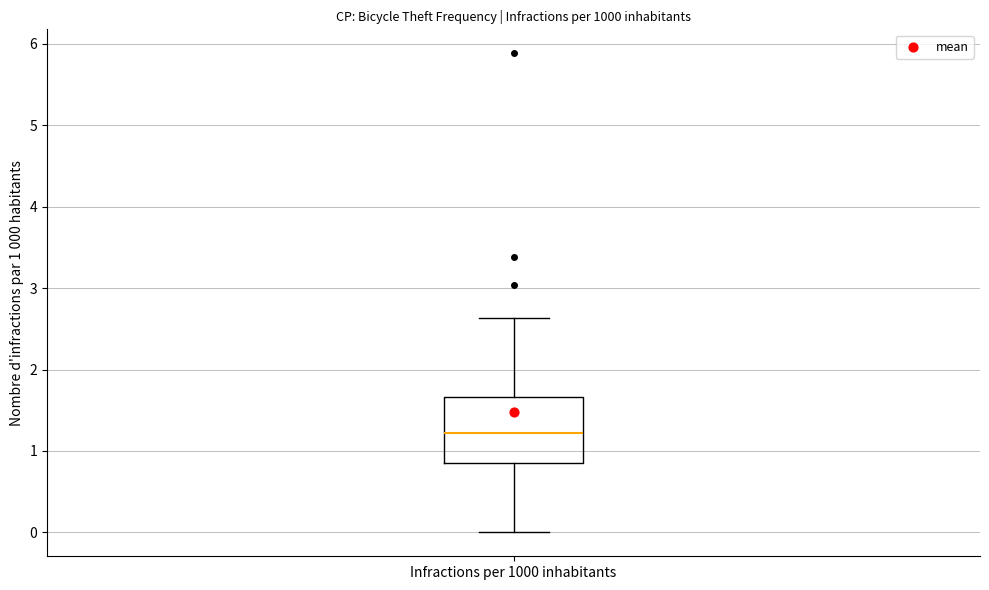

Where does the upper whisker of the box for Infractions per 1000 inhabitants end on the y-axis? The values are not printed on the chart, so give them approximately, as read against the axis.

2.6